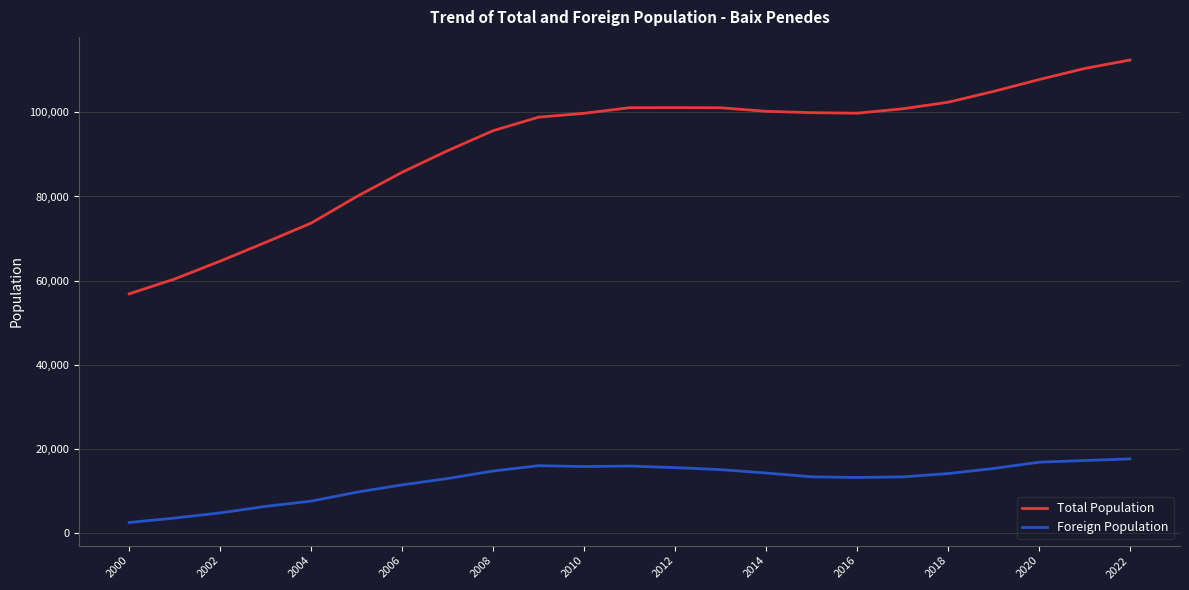

What is the difference between the maximum and minimum values in the Foreign Population series?

15131